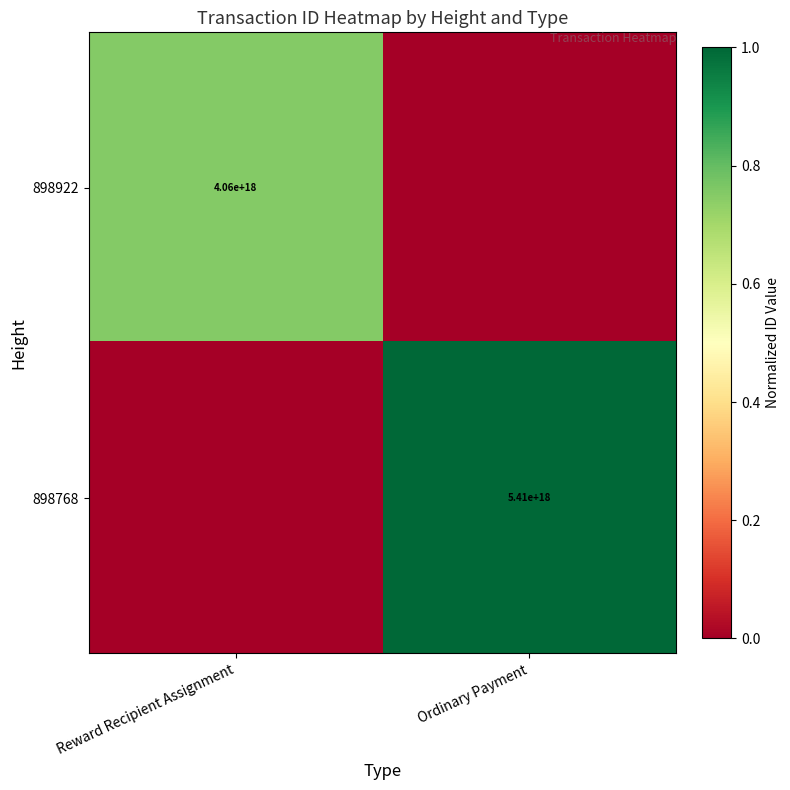

True or false: 898768 has a value of 7313829069282469888 at Ordinary Payment.

False